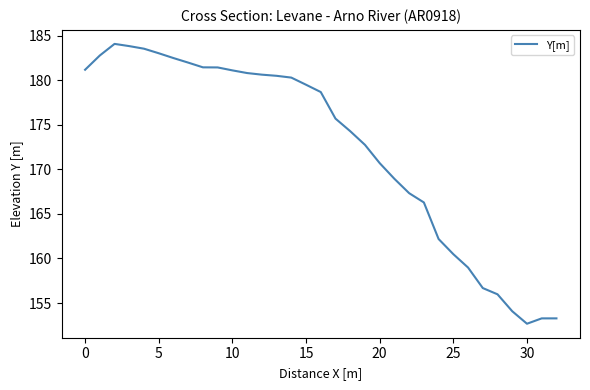

What is the greatest value displayed?

184.1